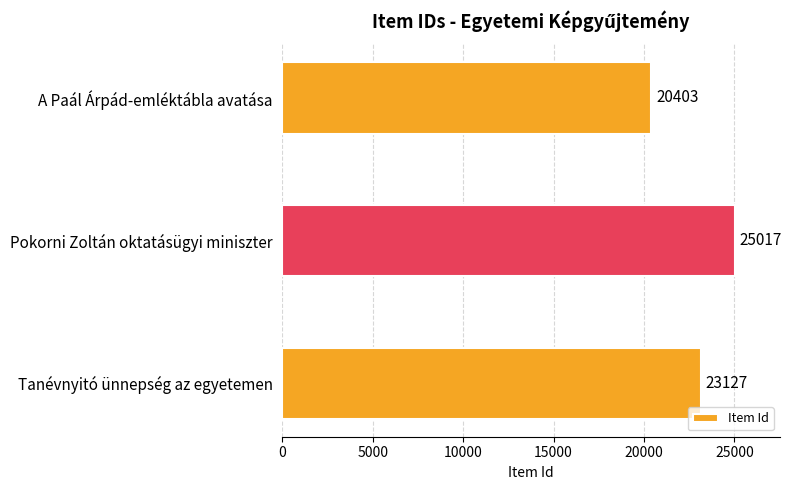

What is the ratio of the value at Tanévnyitó ünnepség az egyetemen to the value at Pokorni Zoltán oktatásügyi miniszter?

0.9